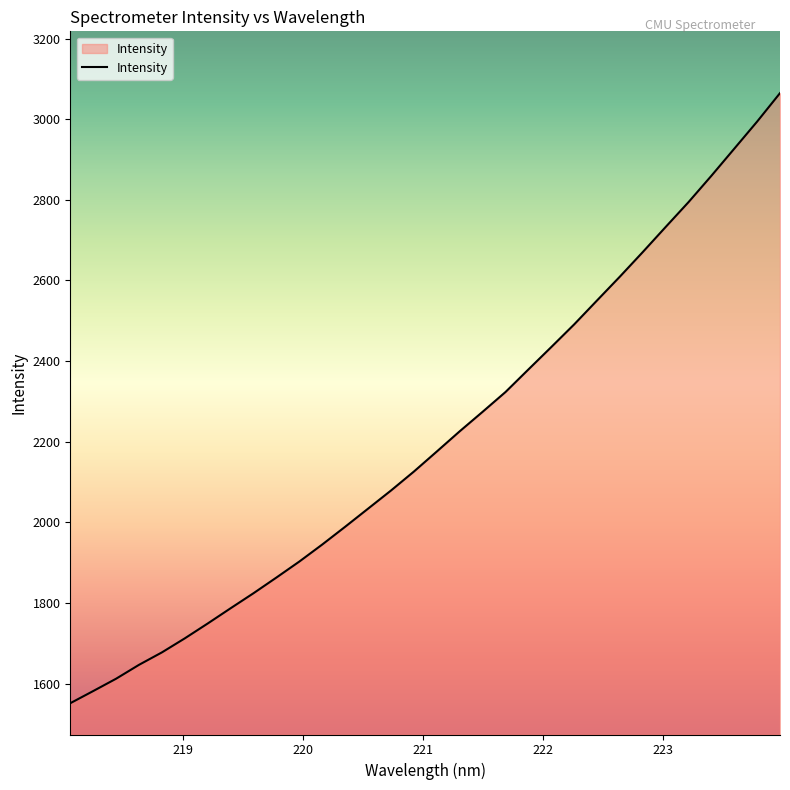

What is the smallest value displayed?

1551.8